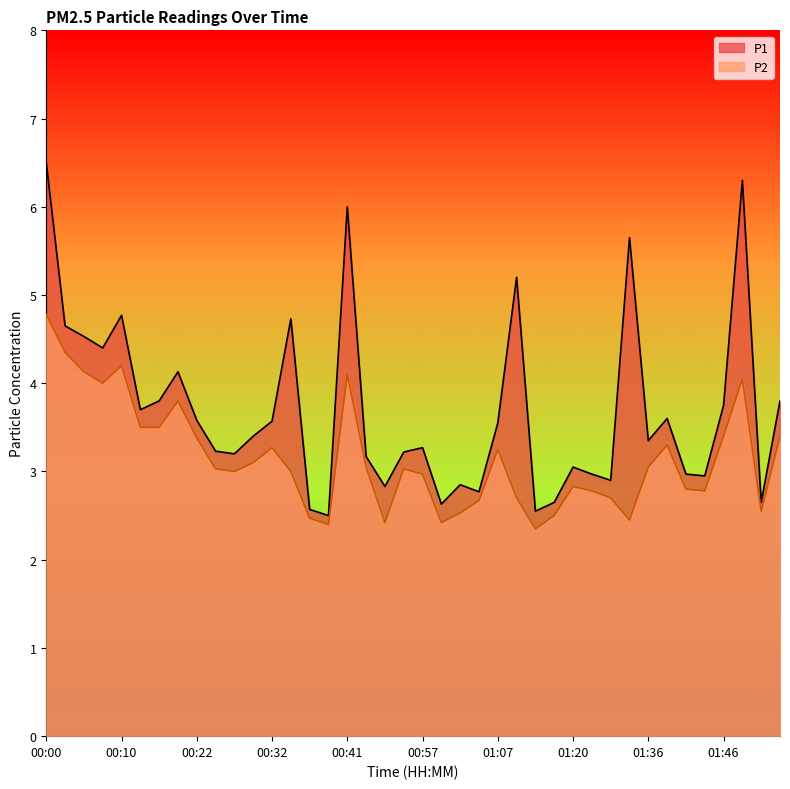

What is the difference between the second highest and second lowest values in the P2 series?

1.9